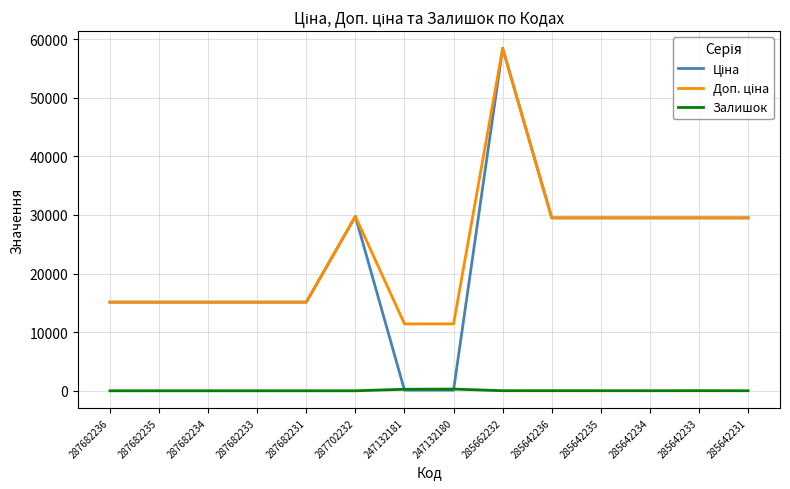

What is the total value across all series at 287682236?

30240.0